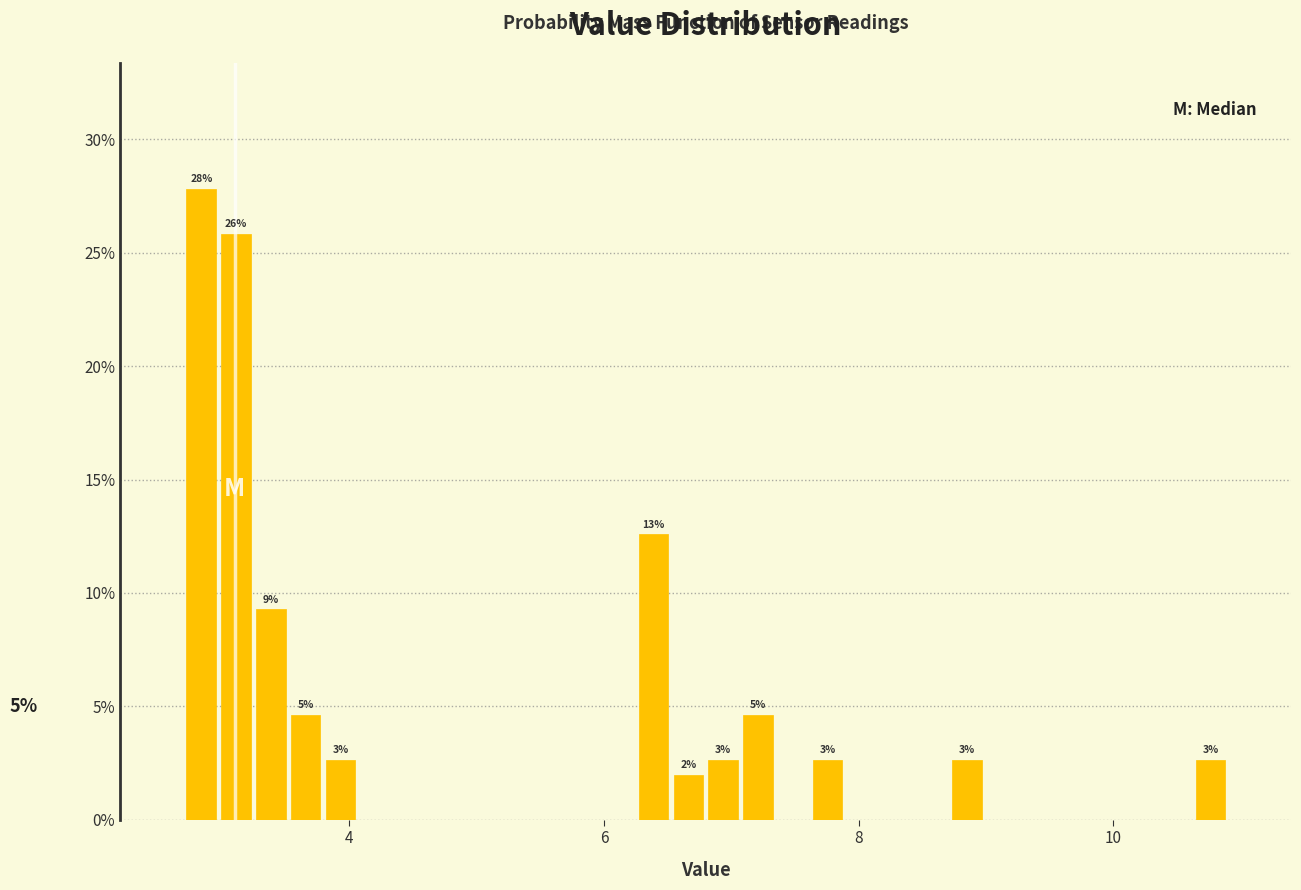

Around what value on the x-axis is the tallest bar? Give the approximate position of its centre, as read against the axis.

2.8